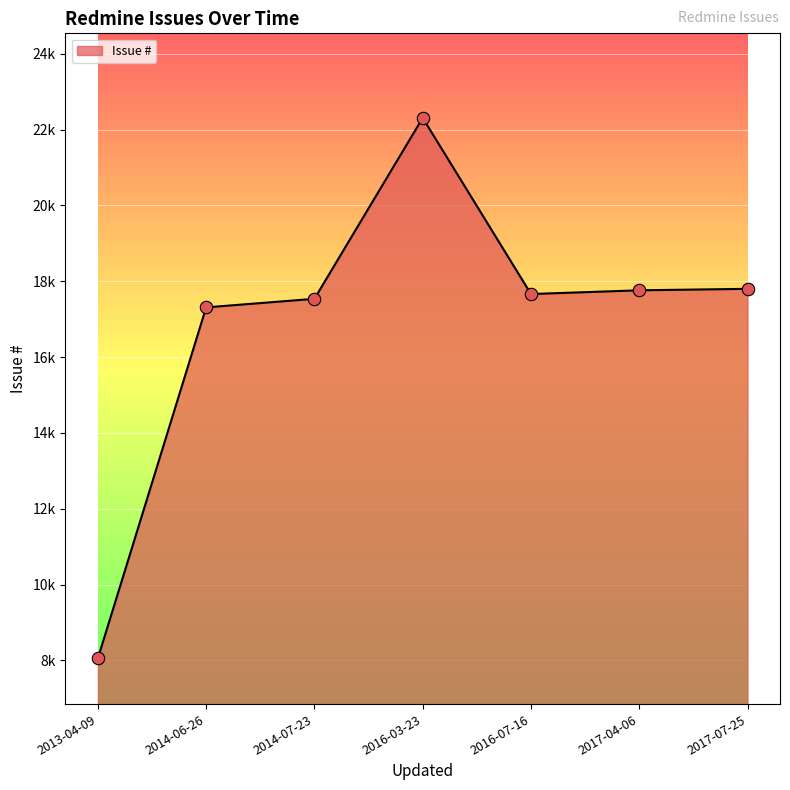

Between 2017-07-25 and 2017-04-06, which is larger?

2017-07-25